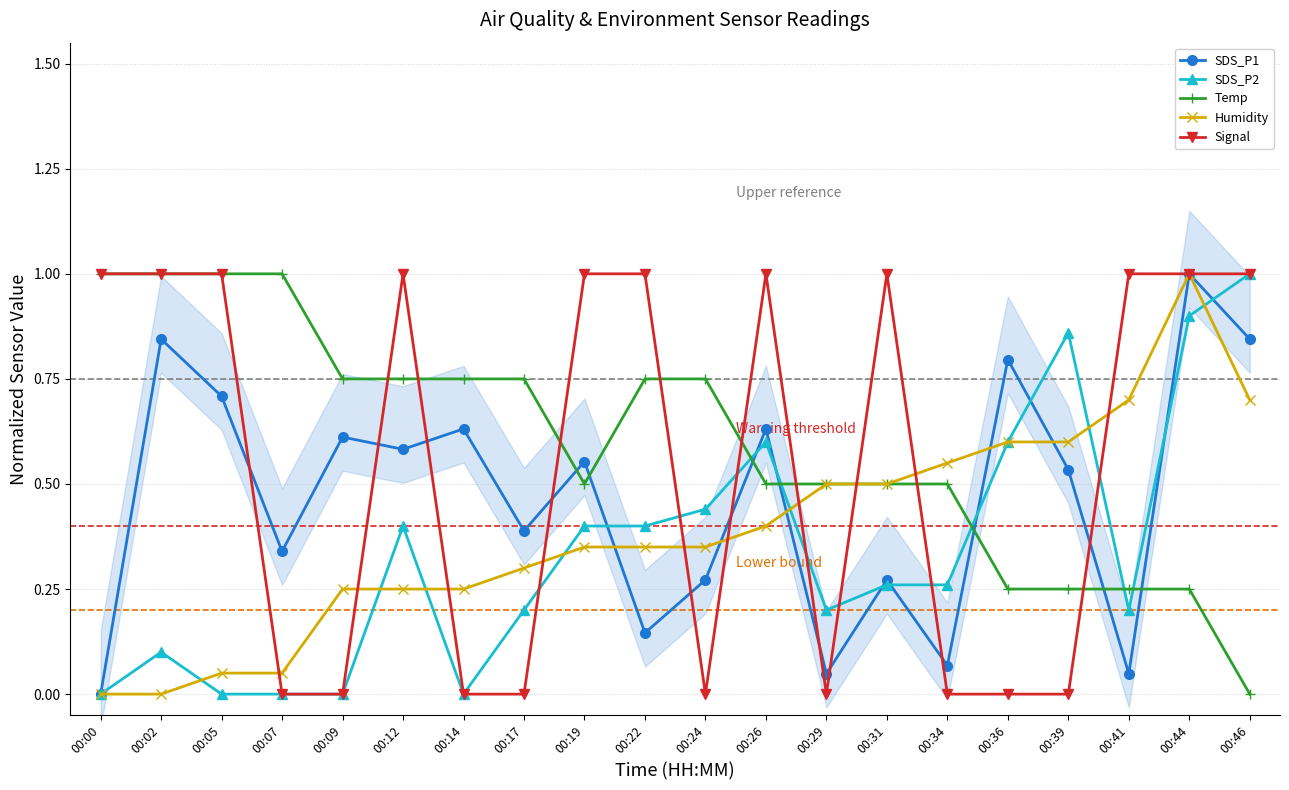

Which label corresponds to the largest value in the chart?

00:44